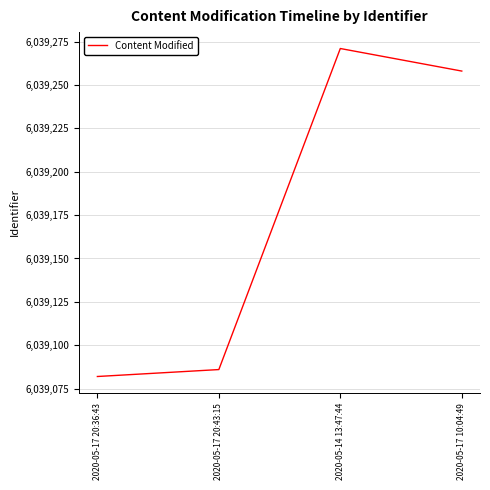

Reading right to left, what are all the values shown in this chart?

2020-05-17 10:04:49=6039258	2020-05-14 13:47:44=6039271	2020-05-17 20:43:15=6039086	2020-05-17 20:36:43=6039082